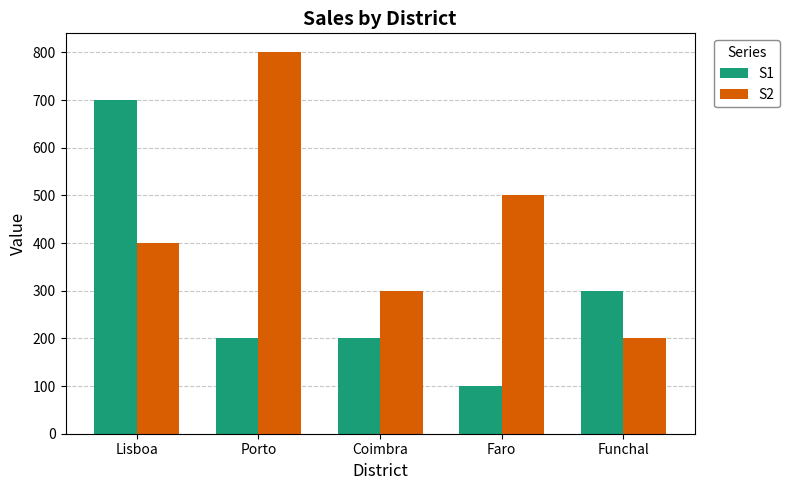

What is the lowest value of the S2 series?

200